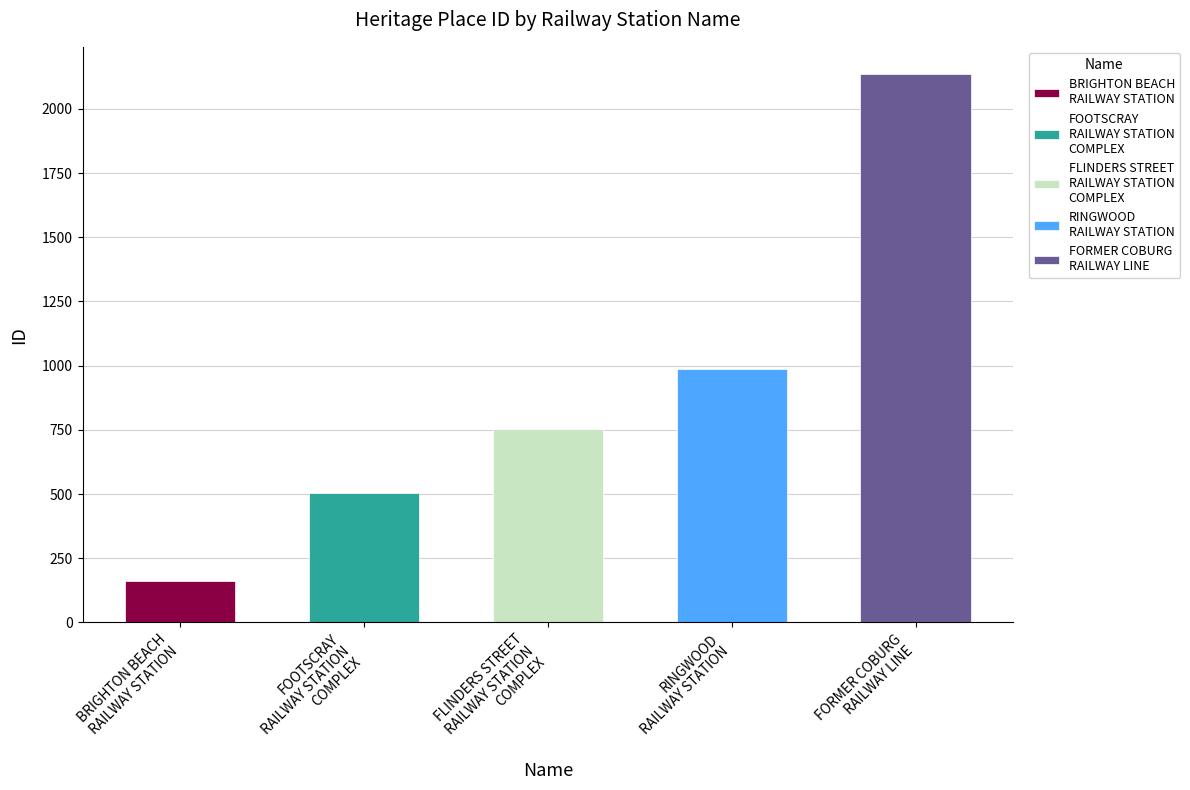

What is the label of the 3rd bar from the right?

FLINDERS STREET
RAILWAY STATION
COMPLEX